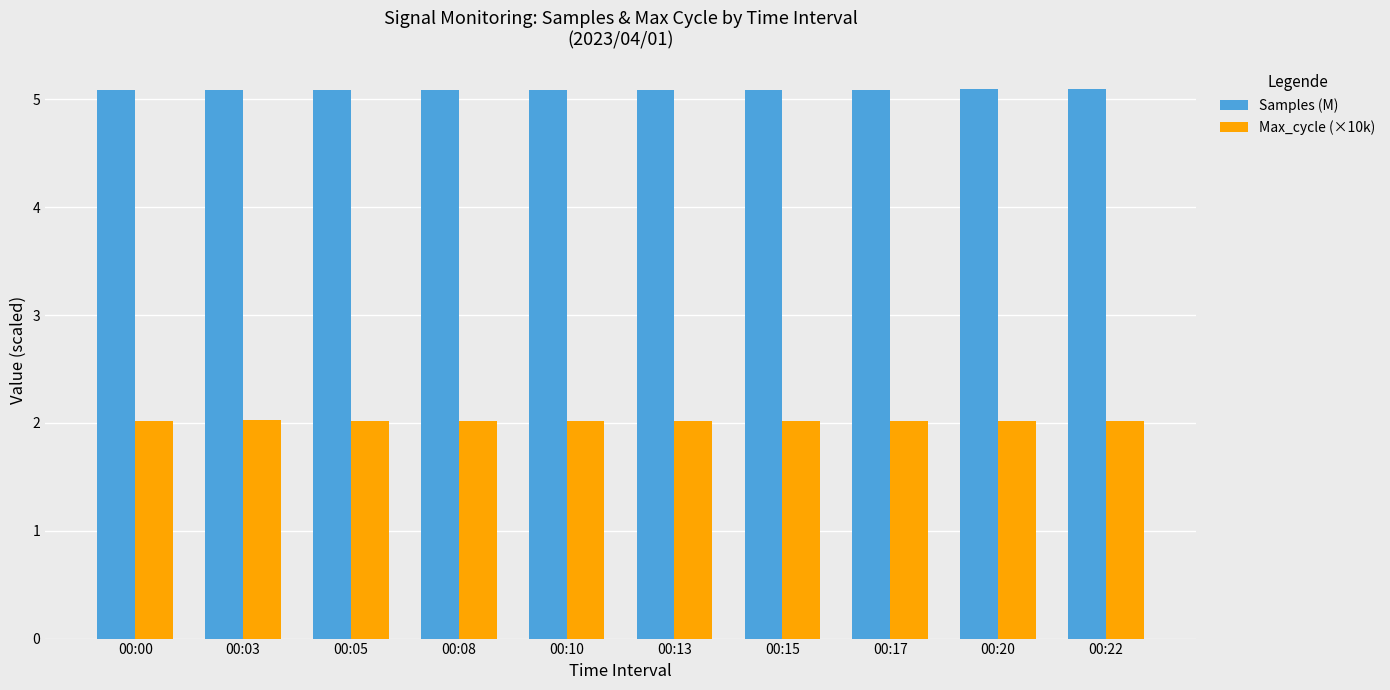

What is the sum of the Max_cycle (×10k) values at 00:05 and 00:13?

4.0